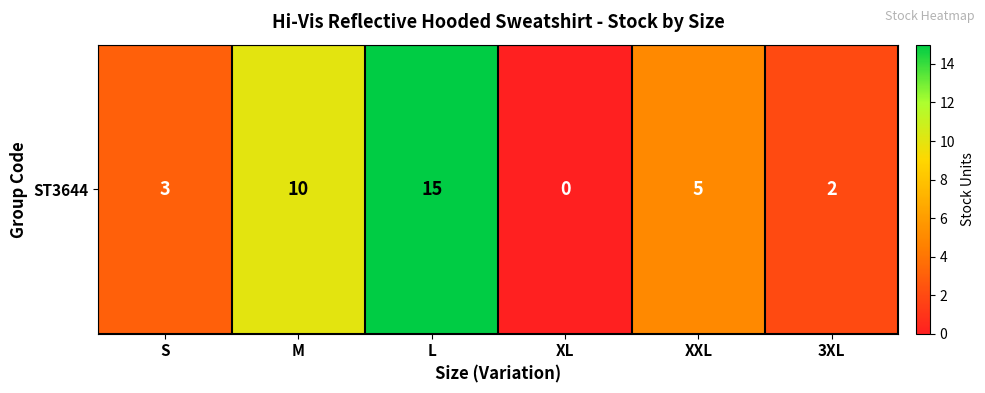

Which label corresponds to the largest value in the chart?

L